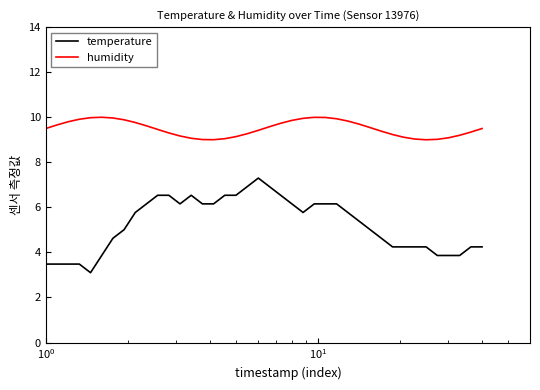

Rank the series by their maximum value, from highest to lowest.

humidity, temperature